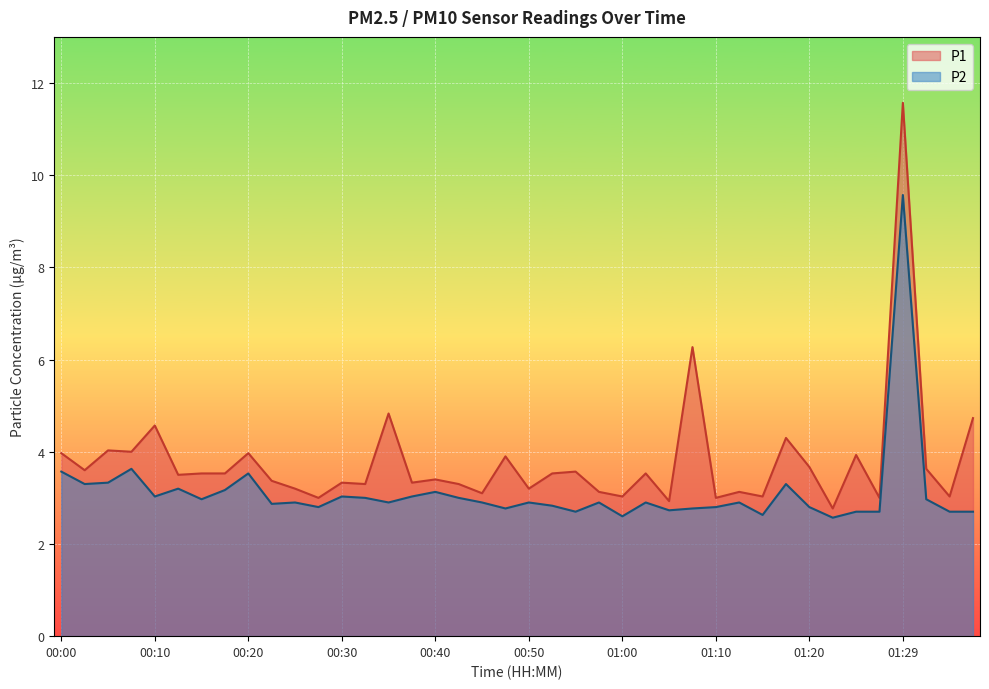

What is the difference between the maximum and minimum values in the P1 series?

8.8